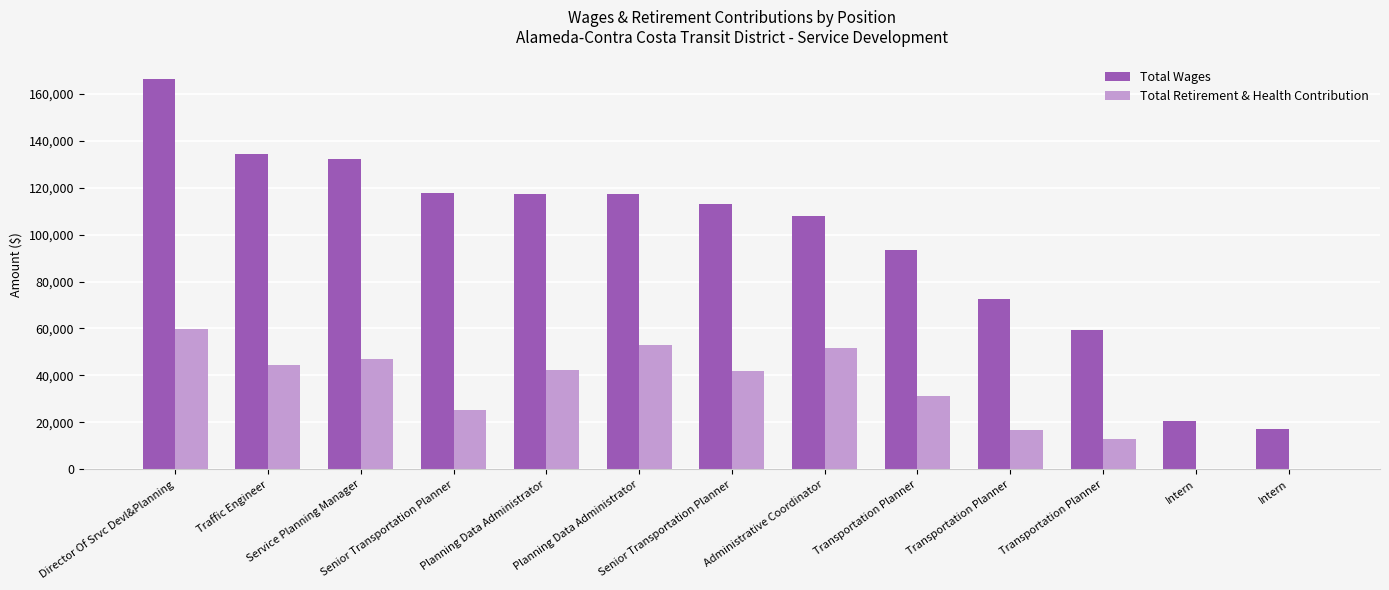

Which series changed the most between Planning Data Administrator and Intern?

Total Wages